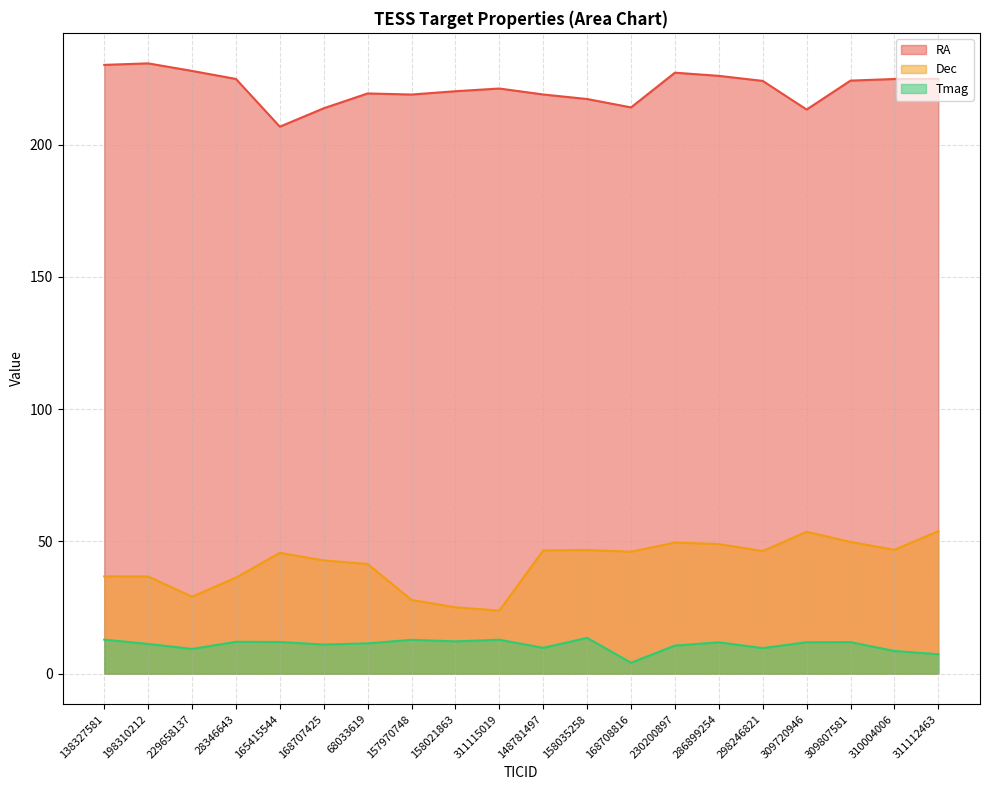

What position from the left is 286899254?

15